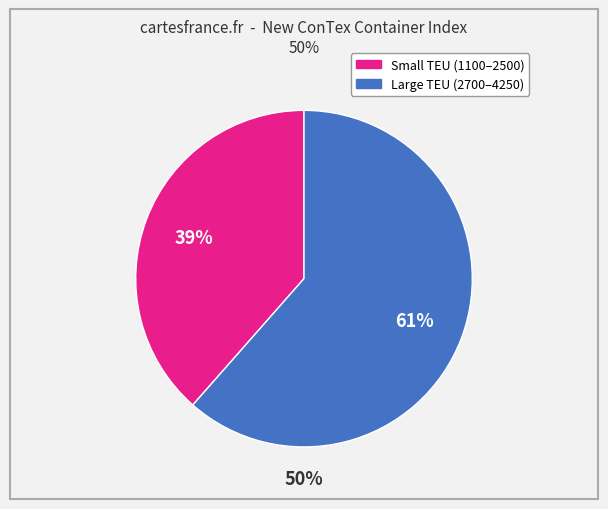

To the nearest percent, what is the average slice percentage?

50%